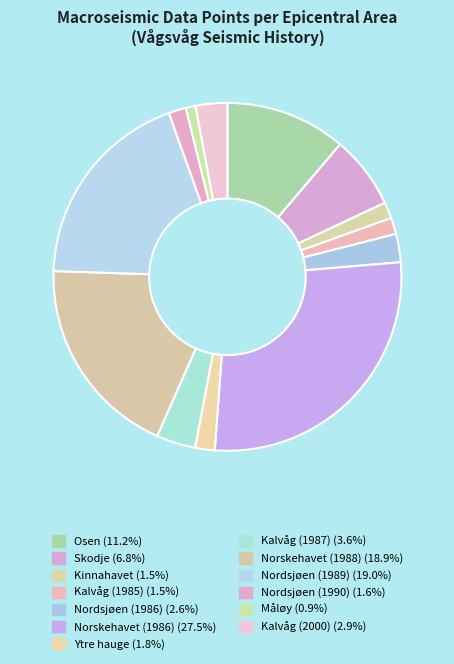

Is it true that Ytre hauge is 2% of the pie?

True